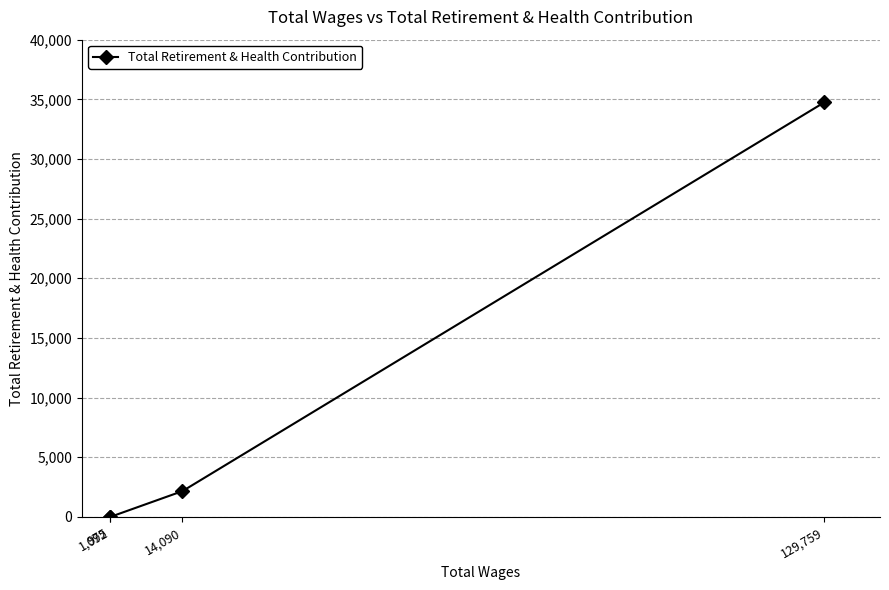

What is the maximum value shown in the chart?

34756